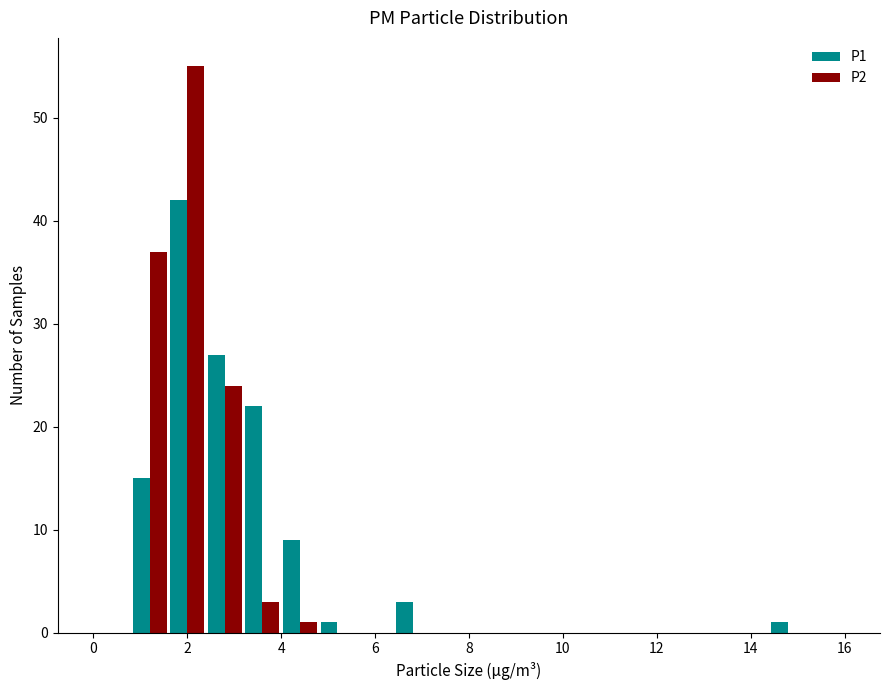

Reading left to right, list every range on the x-axis with the height of the bar of each series over it. The values are not printed on the chart, so give them approximately, as read against the axis.

0.0 to 0.8: P1=0	P2=0
0.8 to 1.6: P1=15	P2=37
1.6 to 2.4: P1=42	P2=55
2.4 to 3.2: P1=27	P2=24
3.2 to 4.0: P1=22	P2=3
4.0 to 4.8: P1=9	P2=1
4.8 to 5.6: P1=1	P2=0
5.6 to 6.4: P1=0	P2=0
6.4 to 7.2: P1=3	P2=0
7.2 to 8.0: P1=0	P2=0
8.0 to 8.8: P1=0	P2=0
8.8 to 9.6: P1=0	P2=0
9.6 to 10.4: P1=0	P2=0
10.4 to 11.2: P1=0	P2=0
11.2 to 12.0: P1=0	P2=0
12.0 to 12.8: P1=0	P2=0
12.8 to 13.6: P1=0	P2=0
13.6 to 14.4: P1=0	P2=0
14.4 to 15.2: P1=1	P2=0
15.2 to 16.0: P1=0	P2=0